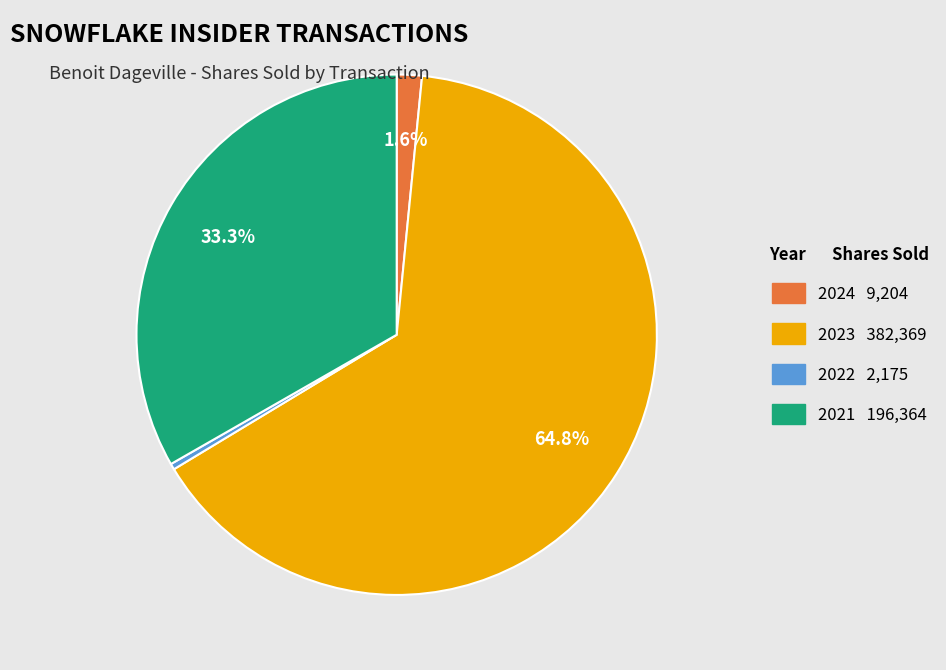

To the nearest percent, what is the average slice percentage?

25%